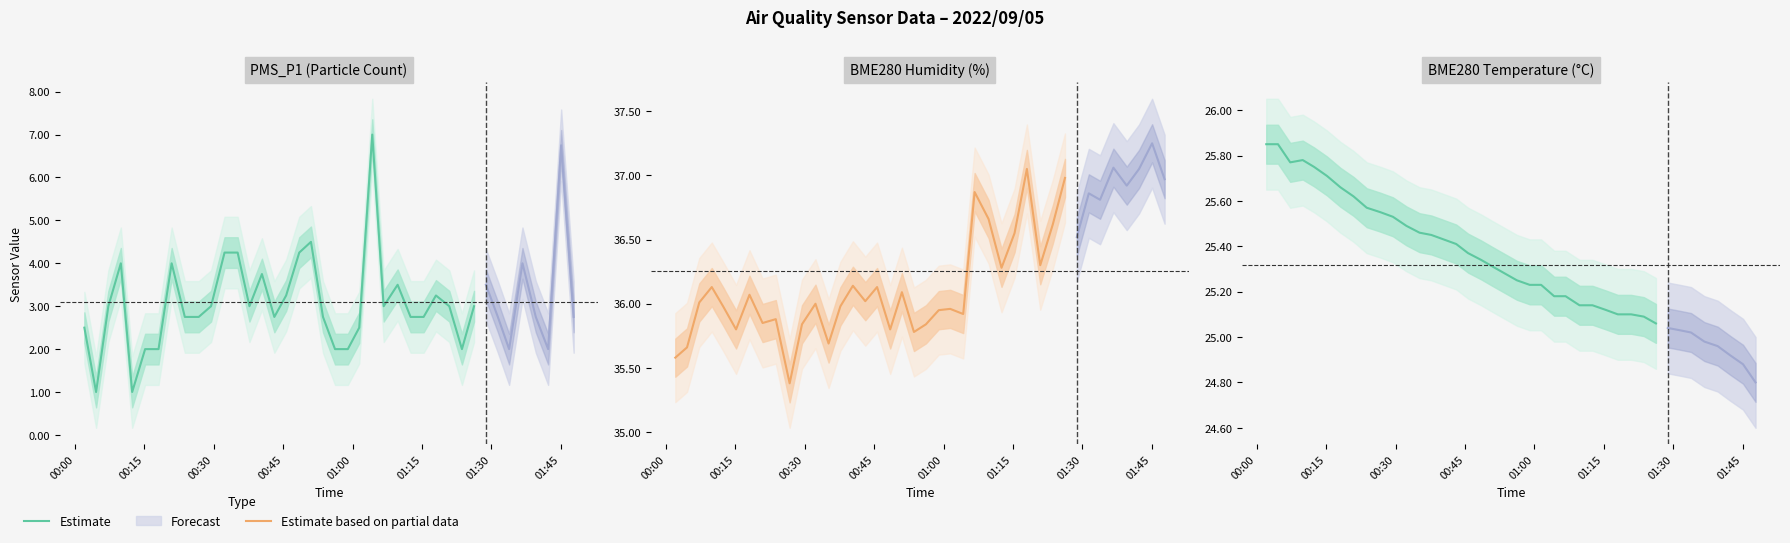

True or false: Estimate based on partial data and Estimate cross at least once.

False